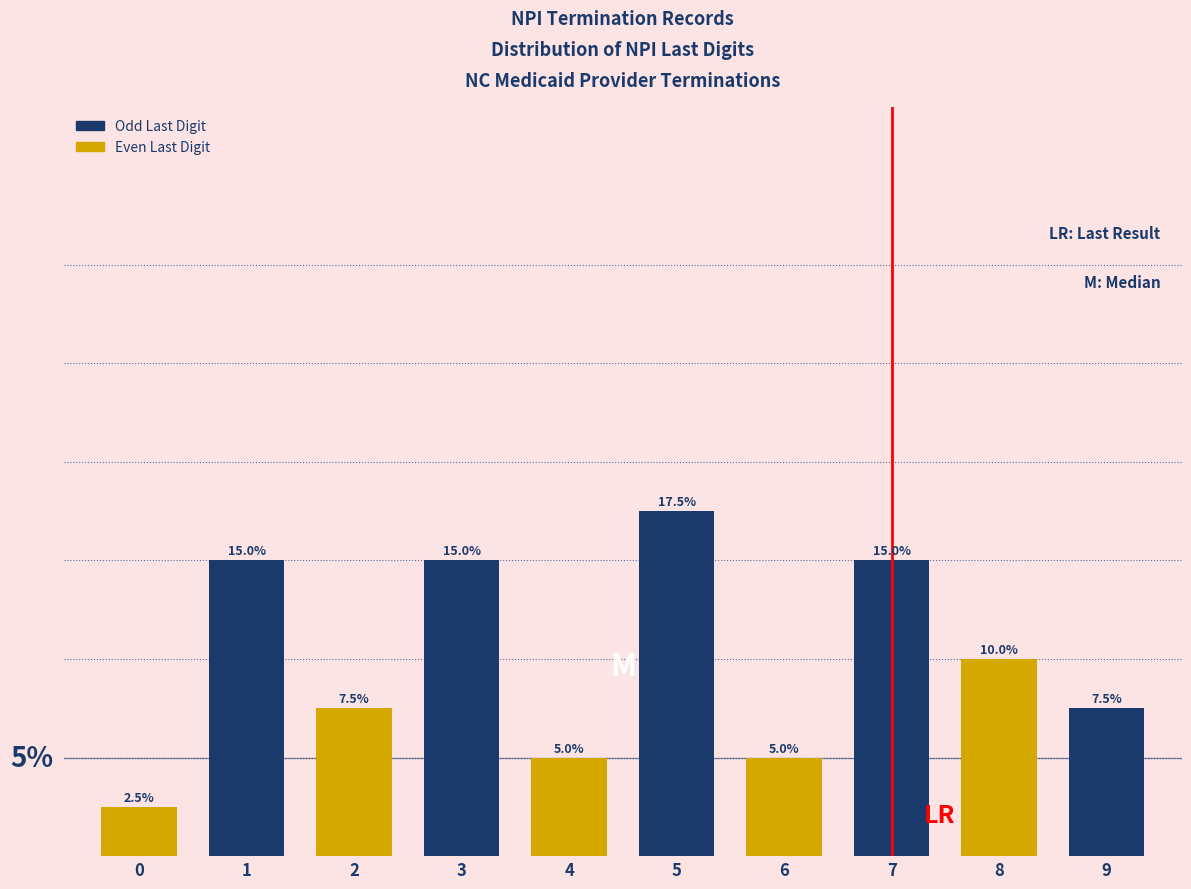

Which series has the largest total across all categories?

Odd Last Digit